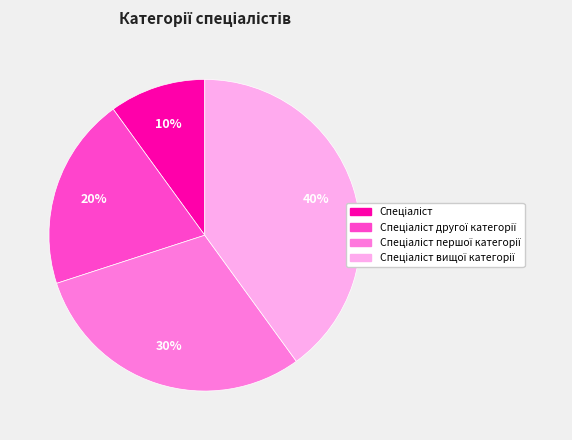

Is there a majority slice in this chart?

No